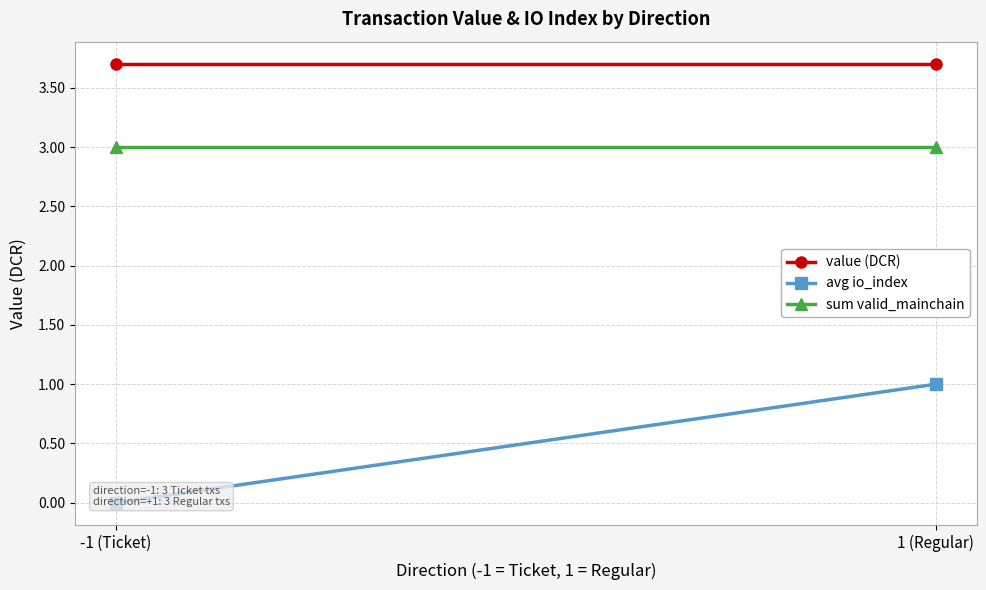

Between -1 (Ticket) and 1 (Regular), which is larger?

-1 (Ticket)